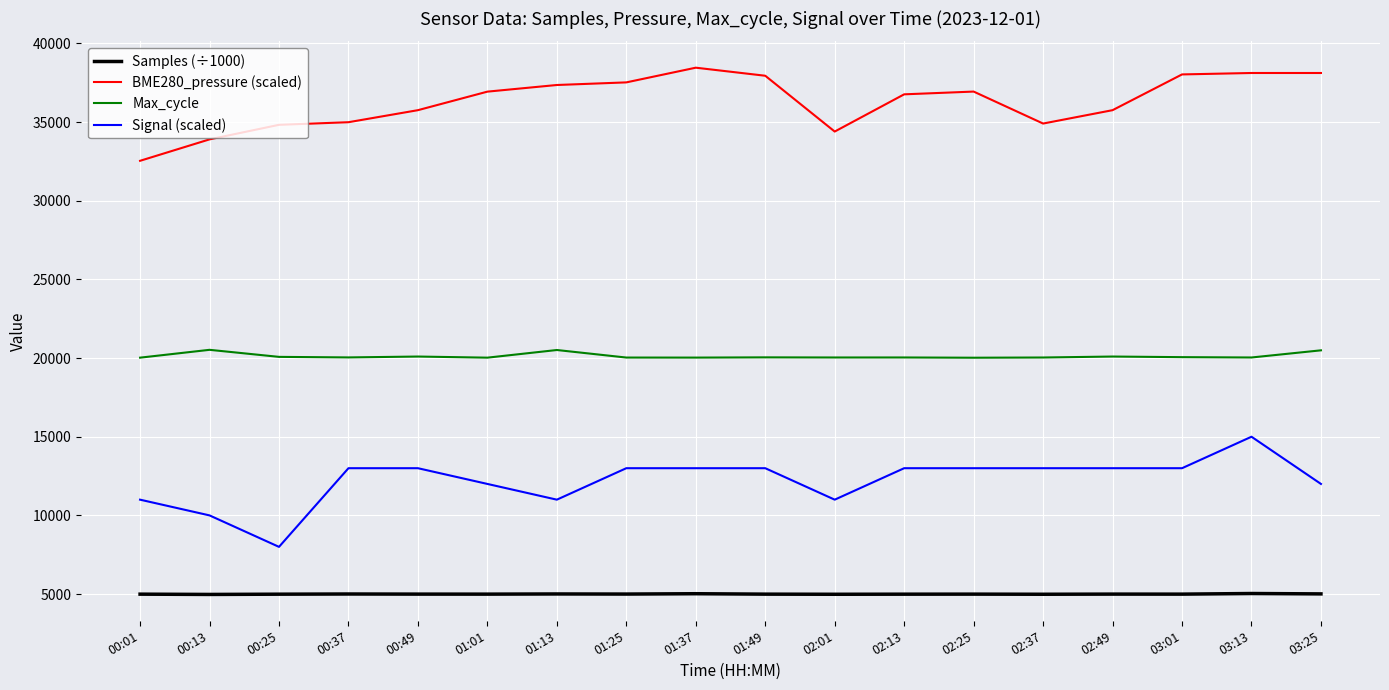

At which label does Max_cycle first exceed 20041?

00:13